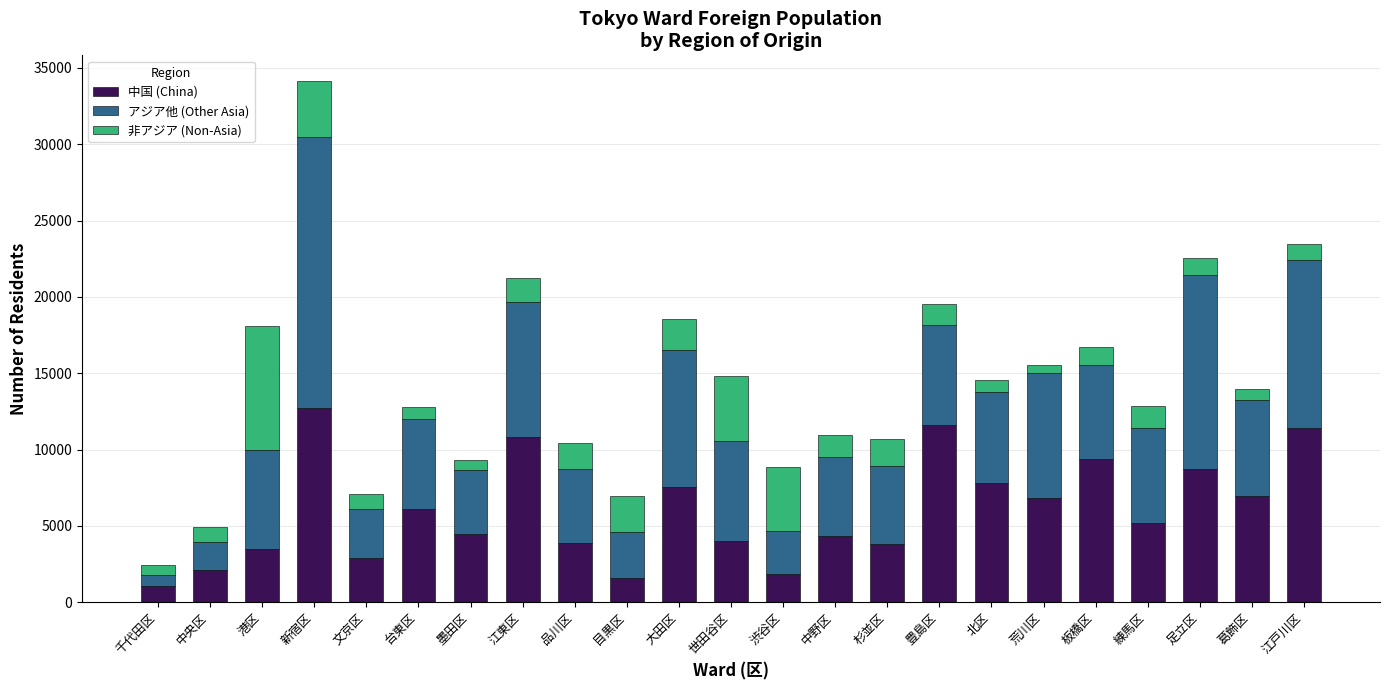

What is the approximate value of 中国 (China) at 港区?

3492